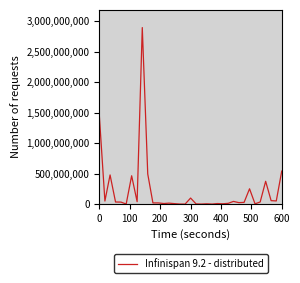

What is the difference between the maximum and minimum values?

2892044000